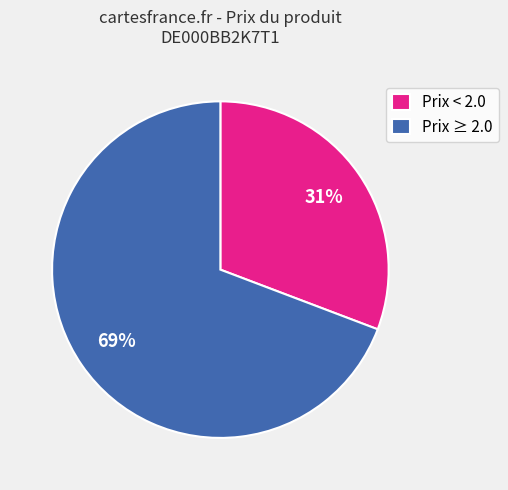

Which category accounts for the majority?

Prix ≥ 2.0